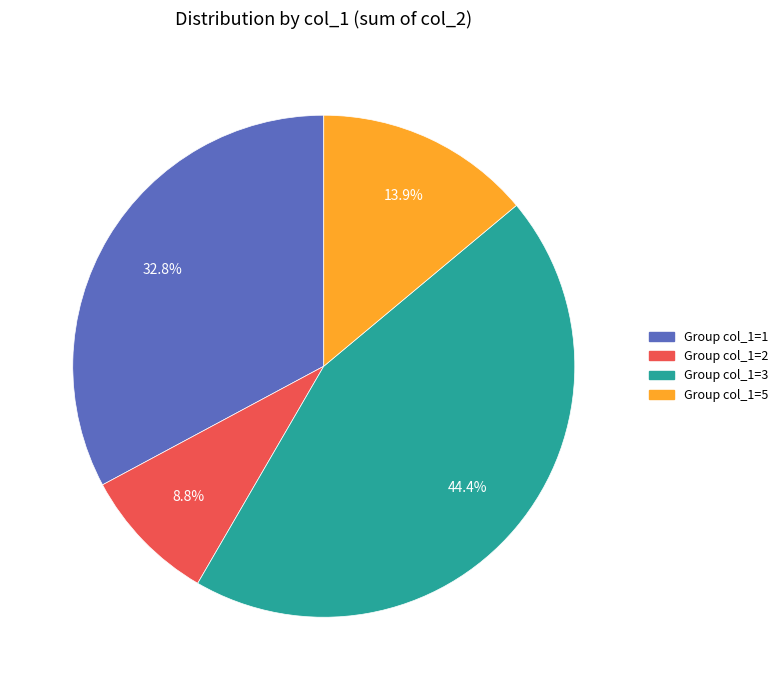

Is there any slice that represents more than half of the pie?

No